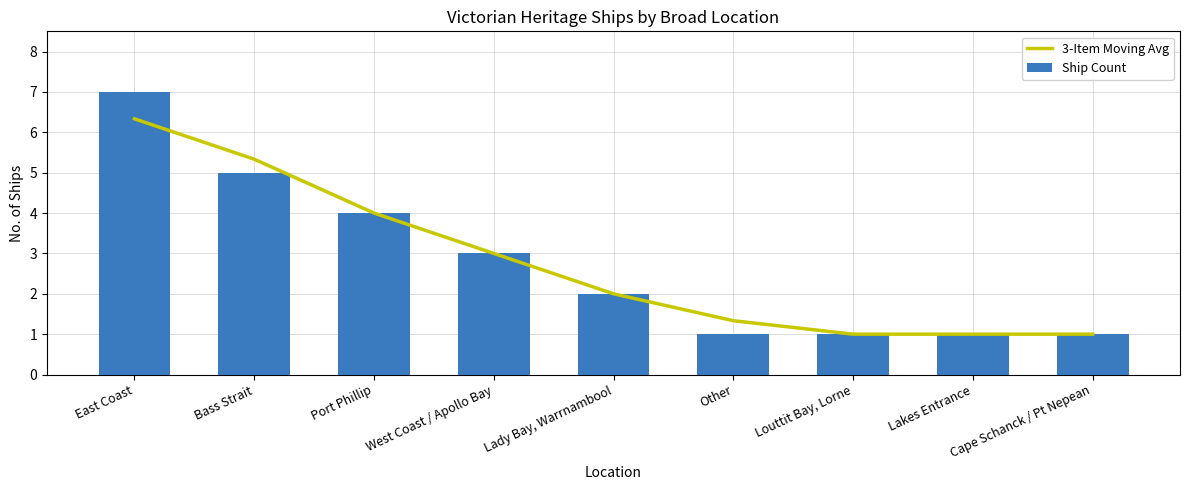

Are the bars grouped side by side (vs. stacked)?

Yes